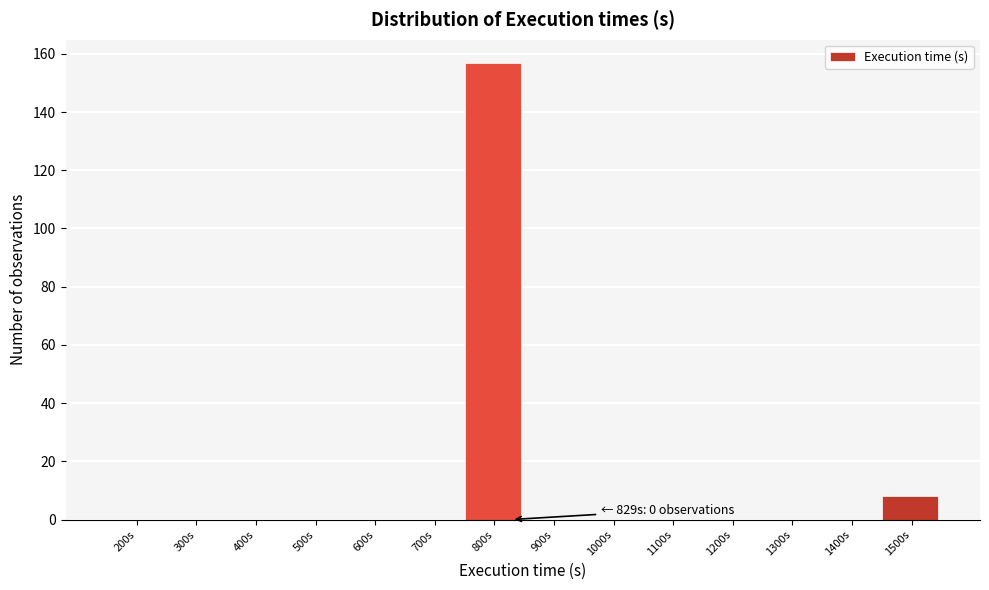

Reading right to left, extract all data points from this chart.

1500s=8	1400s=0	1300s=0	1200s=0	1100s=0	1000s=0	900s=0	800s=157	700s=0	600s=0	500s=0	400s=0	300s=0	200s=0